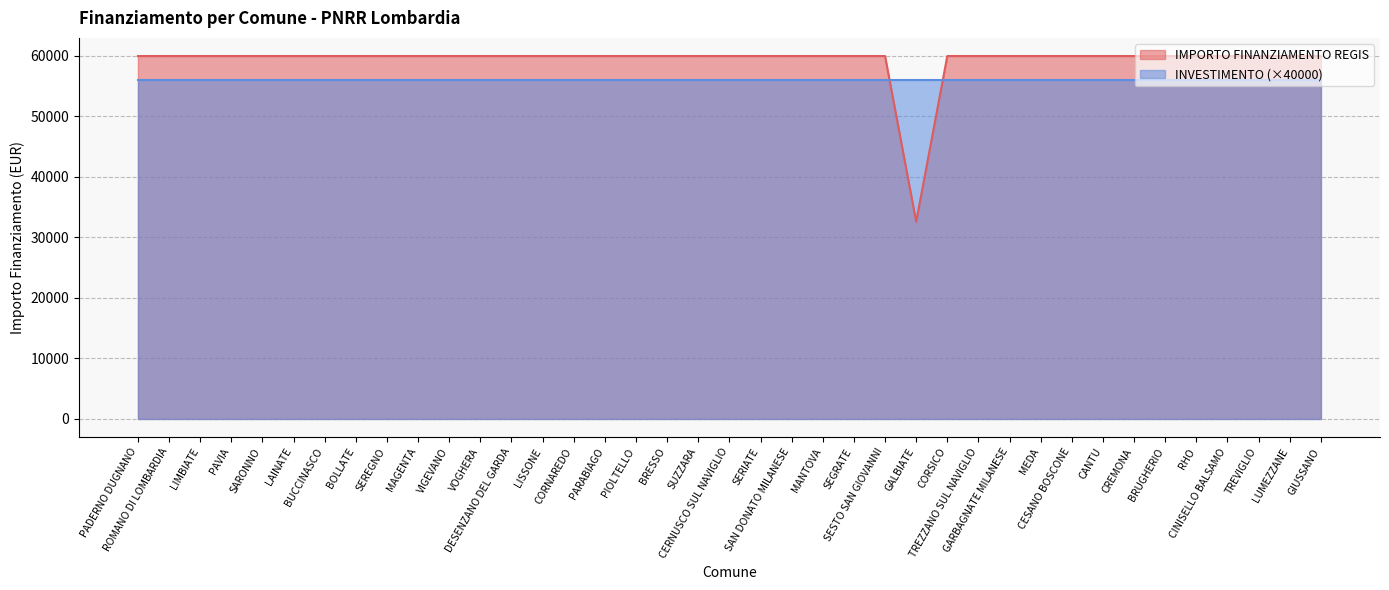

The value at BRUGHERIO is 59966. True or false?

True